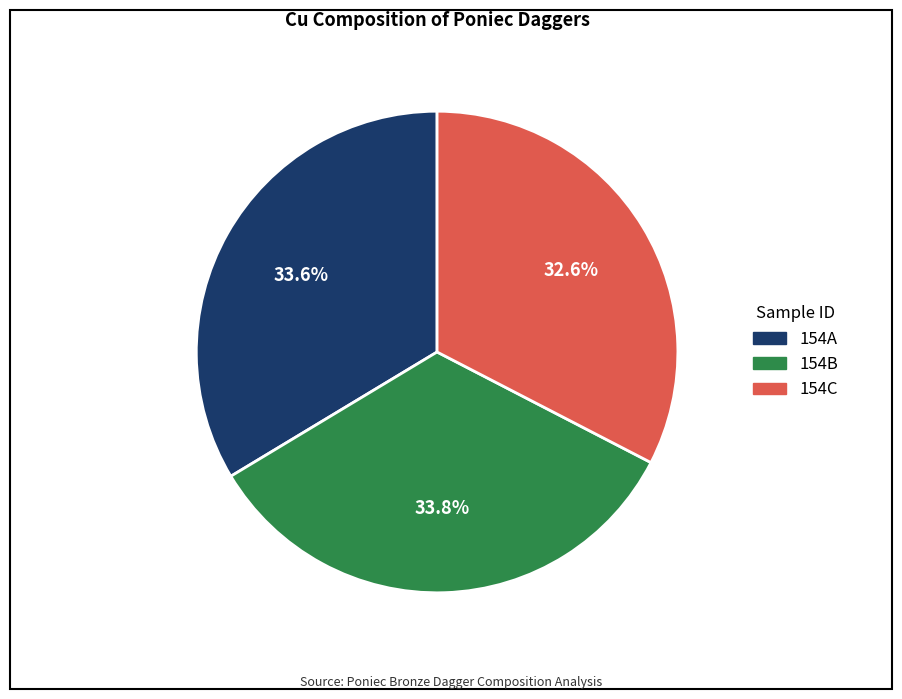

How many segments does this pie chart have?

3